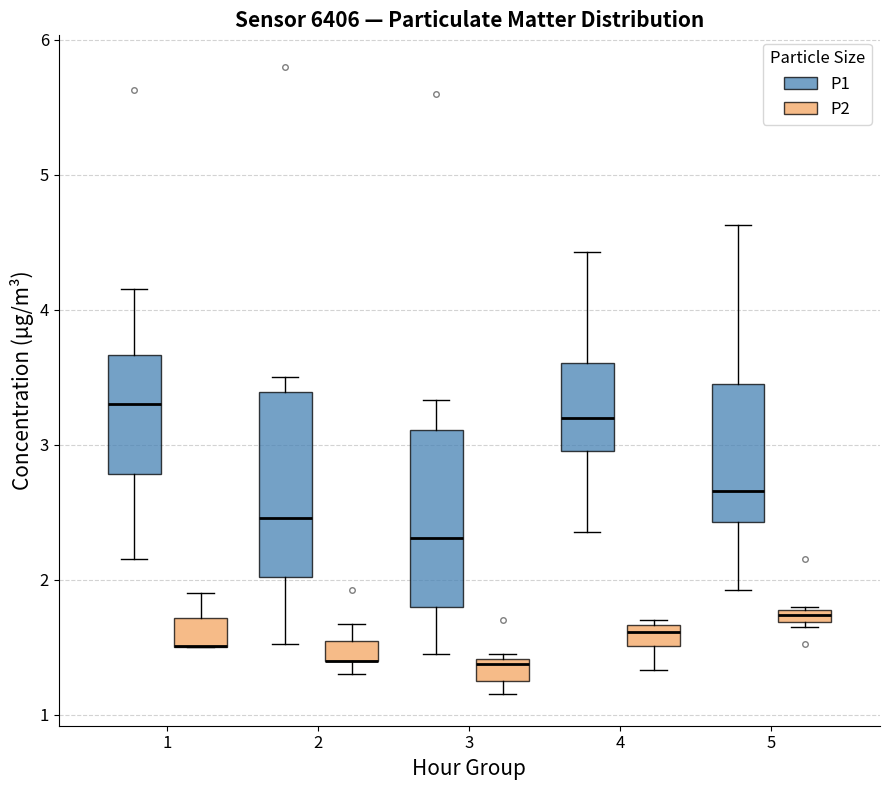

Where does the median line of the box for 4 (P2) sit on the y-axis? The values are not printed on the chart, so give them approximately, as read against the axis.

1.6